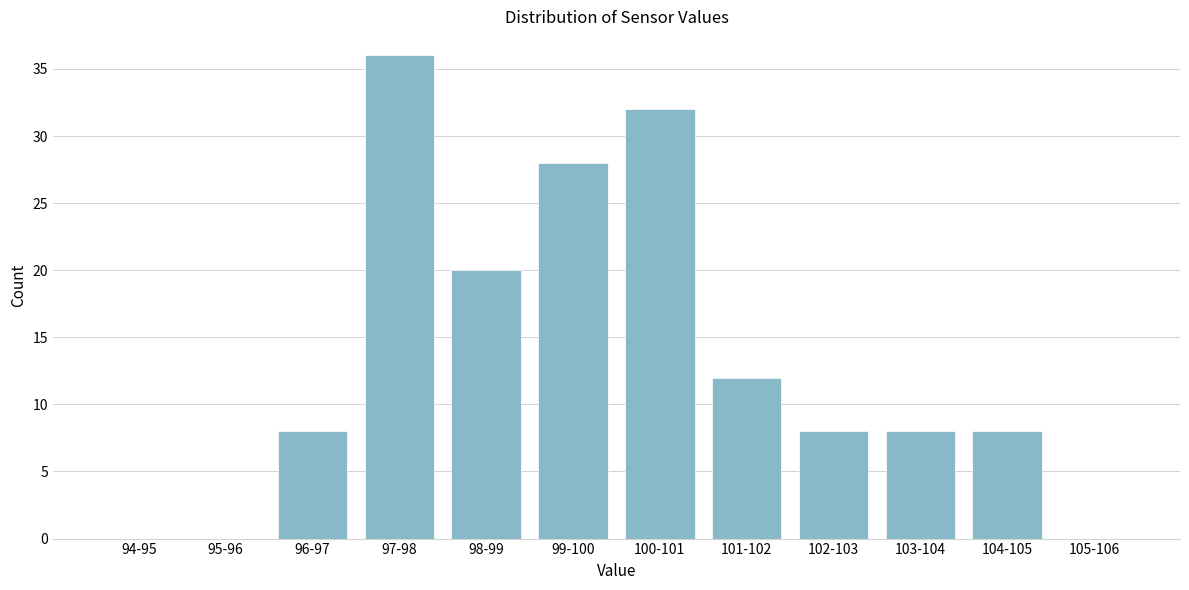

Reading left to right, transcribe all the data shown in this chart.

94-95=0	95-96=0	96-97=8	97-98=36	98-99=20	99-100=28	100-101=32	101-102=12	102-103=8	103-104=8	104-105=8	105-106=0